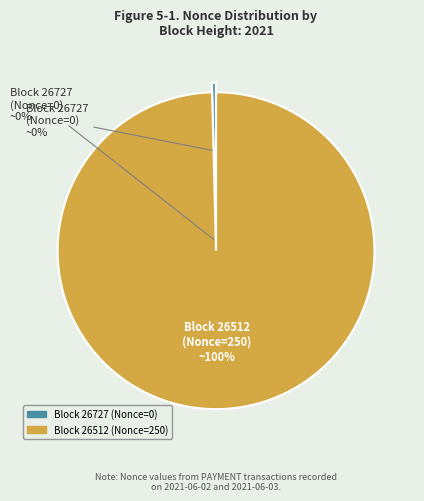

Which slice is the largest?

26512